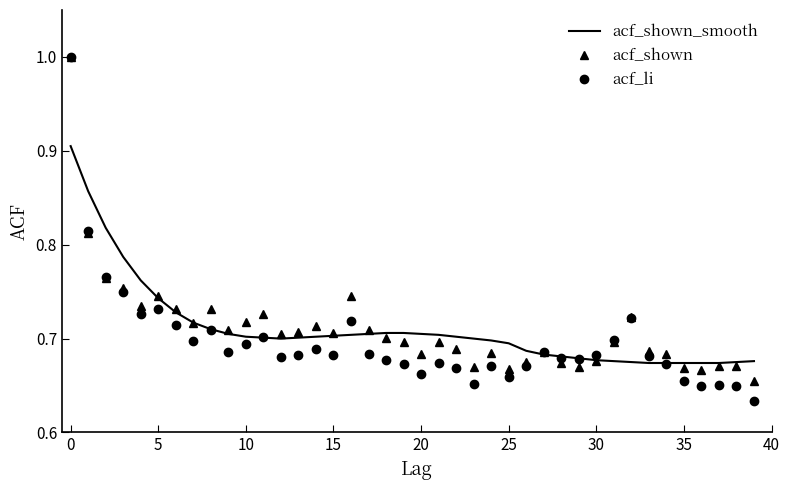

Which series has the widest spread of values?

acf_li